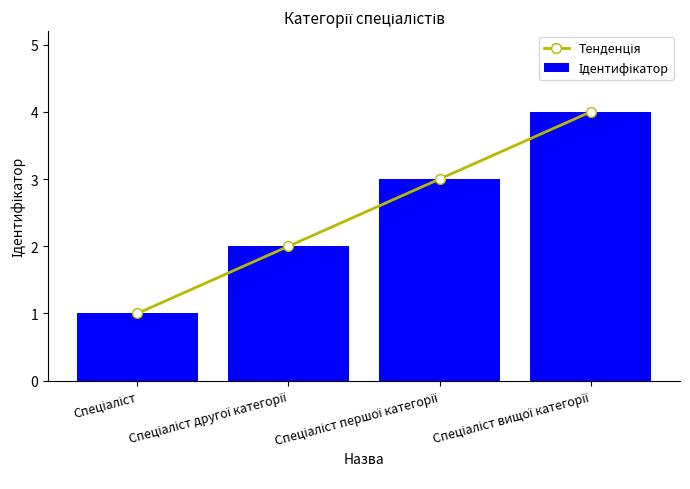

What is the sum of the Ідентифікатор values at Спеціаліст and Спеціаліст вищої категорії?

5